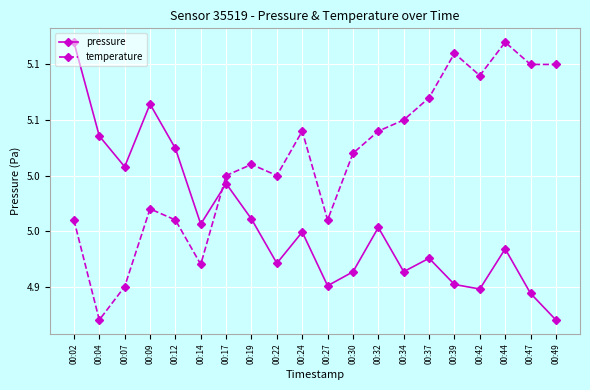

Where is the first local maximum for temperature?

00:09